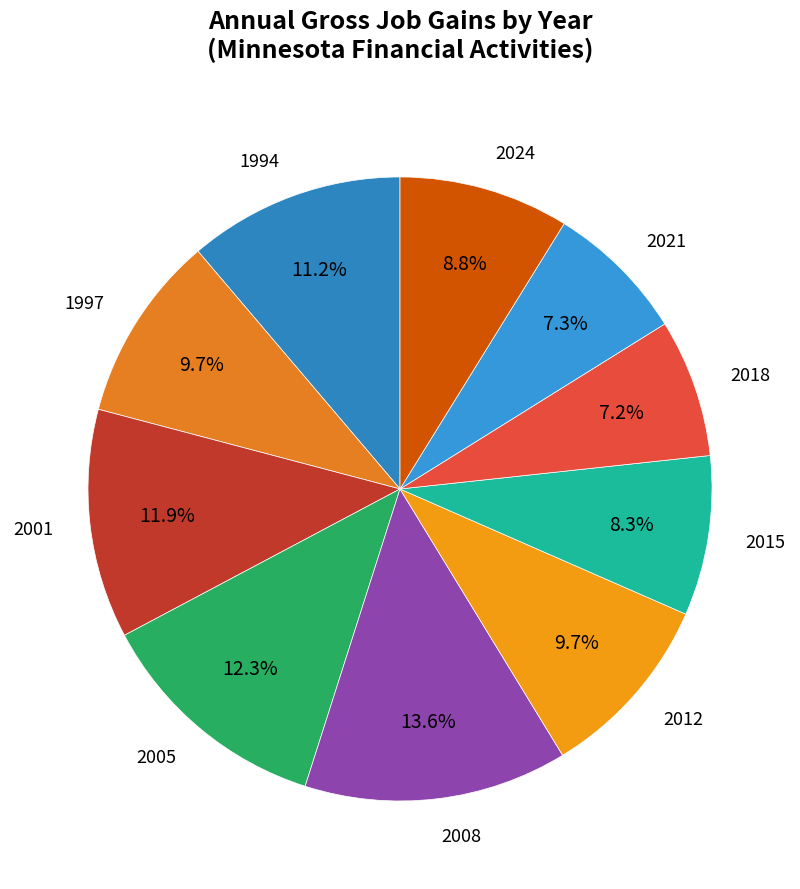

What percentage is NOT represented by 2001?

88.1%